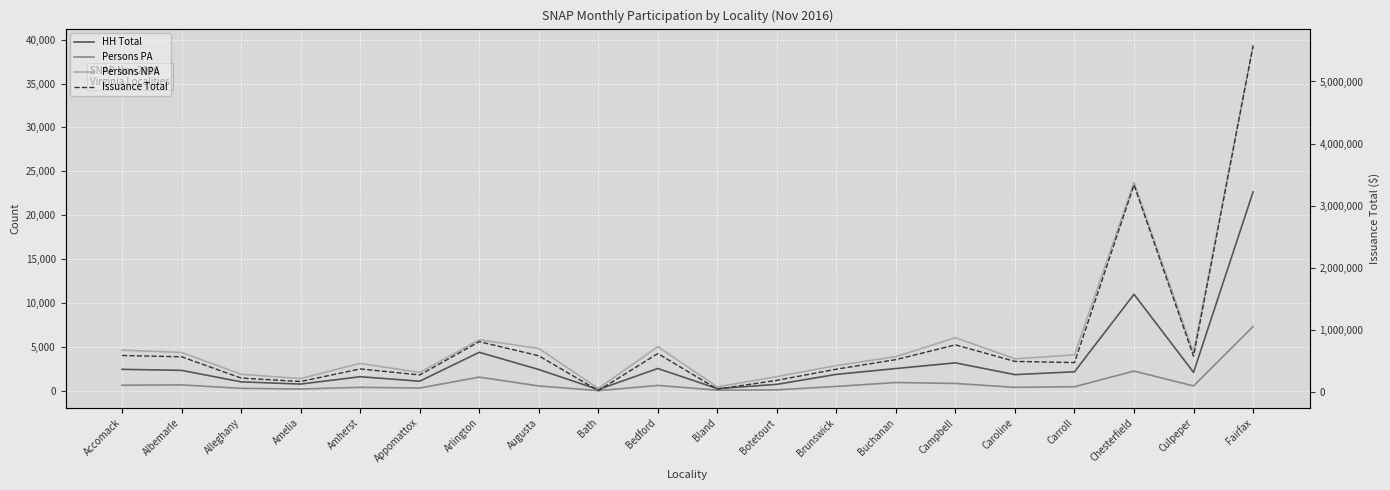

True or false: Issuance Total has more than 0 interior local peaks.

True